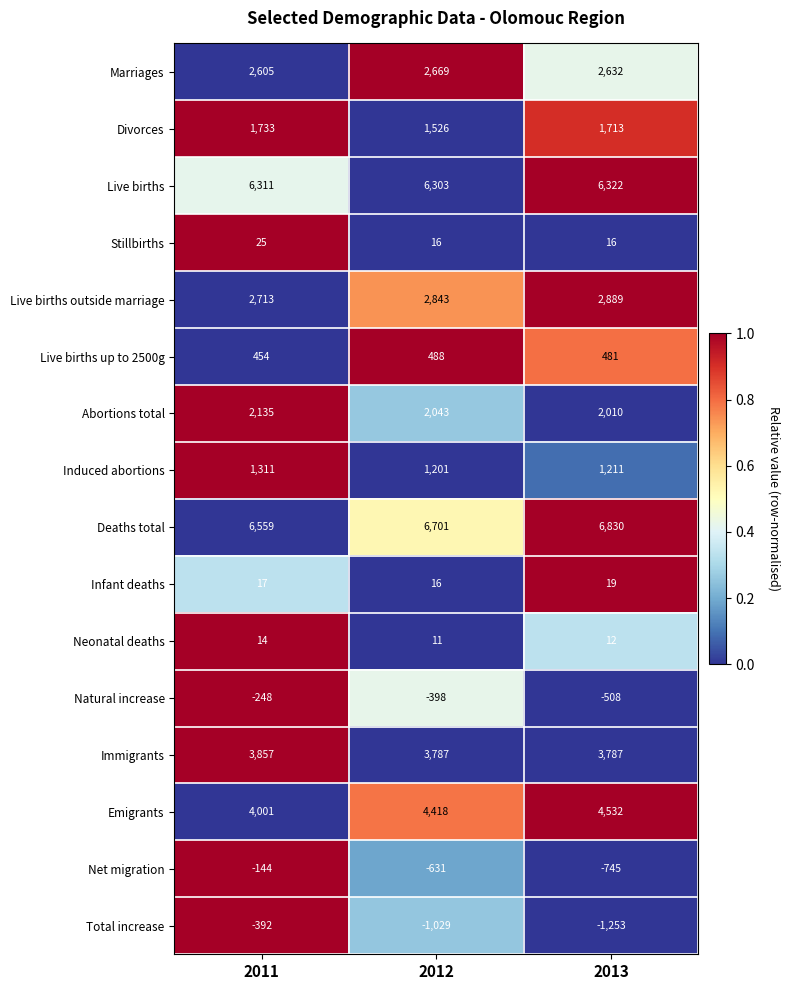

The Natural increase series shows -56 at 2011. True or false?

False